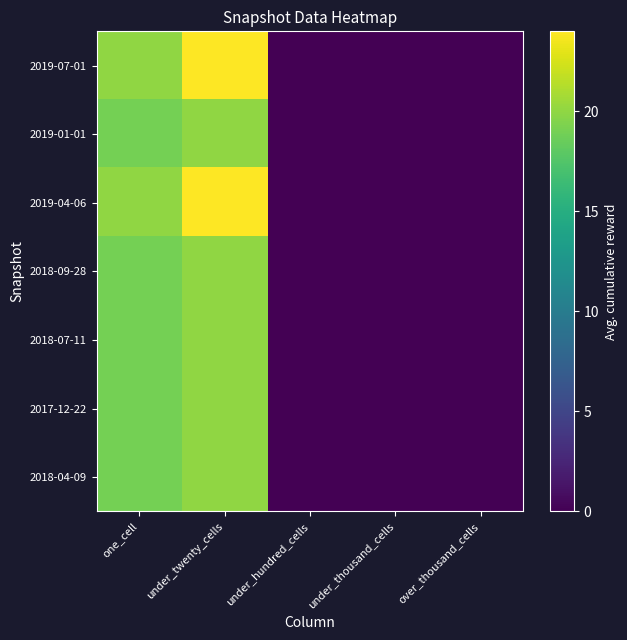

Reading left to right, transcribe all the data shown in this chart.

2019-07-01: one_cell=20	under_twenty_cells=24	under_hundred_cells=0	under_thousand_cells=0	over_thousand_cells=0
2019-01-01: one_cell=19	under_twenty_cells=20	under_hundred_cells=0	under_thousand_cells=0	over_thousand_cells=0
2019-04-06: one_cell=20	under_twenty_cells=24	under_hundred_cells=0	under_thousand_cells=0	over_thousand_cells=0
2018-09-28: one_cell=19	under_twenty_cells=20	under_hundred_cells=0	under_thousand_cells=0	over_thousand_cells=0
2018-07-11: one_cell=19	under_twenty_cells=20	under_hundred_cells=0	under_thousand_cells=0	over_thousand_cells=0
2017-12-22: one_cell=19	under_twenty_cells=20	under_hundred_cells=0	under_thousand_cells=0	over_thousand_cells=0
2018-04-09: one_cell=19	under_twenty_cells=20	under_hundred_cells=0	under_thousand_cells=0	over_thousand_cells=0